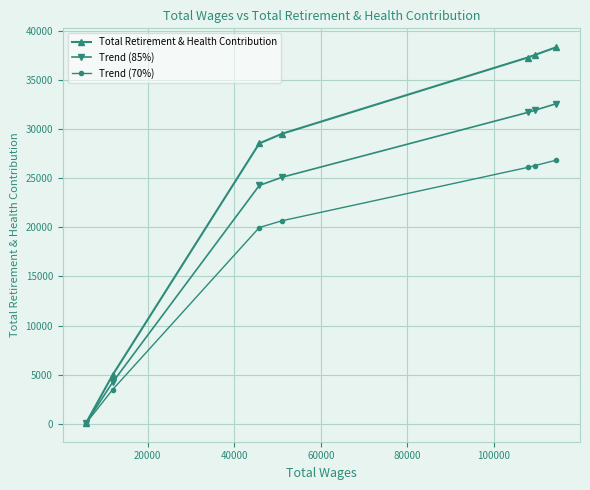

Which series has the largest range (max minus min)?

Total Retirement & Health Contribution